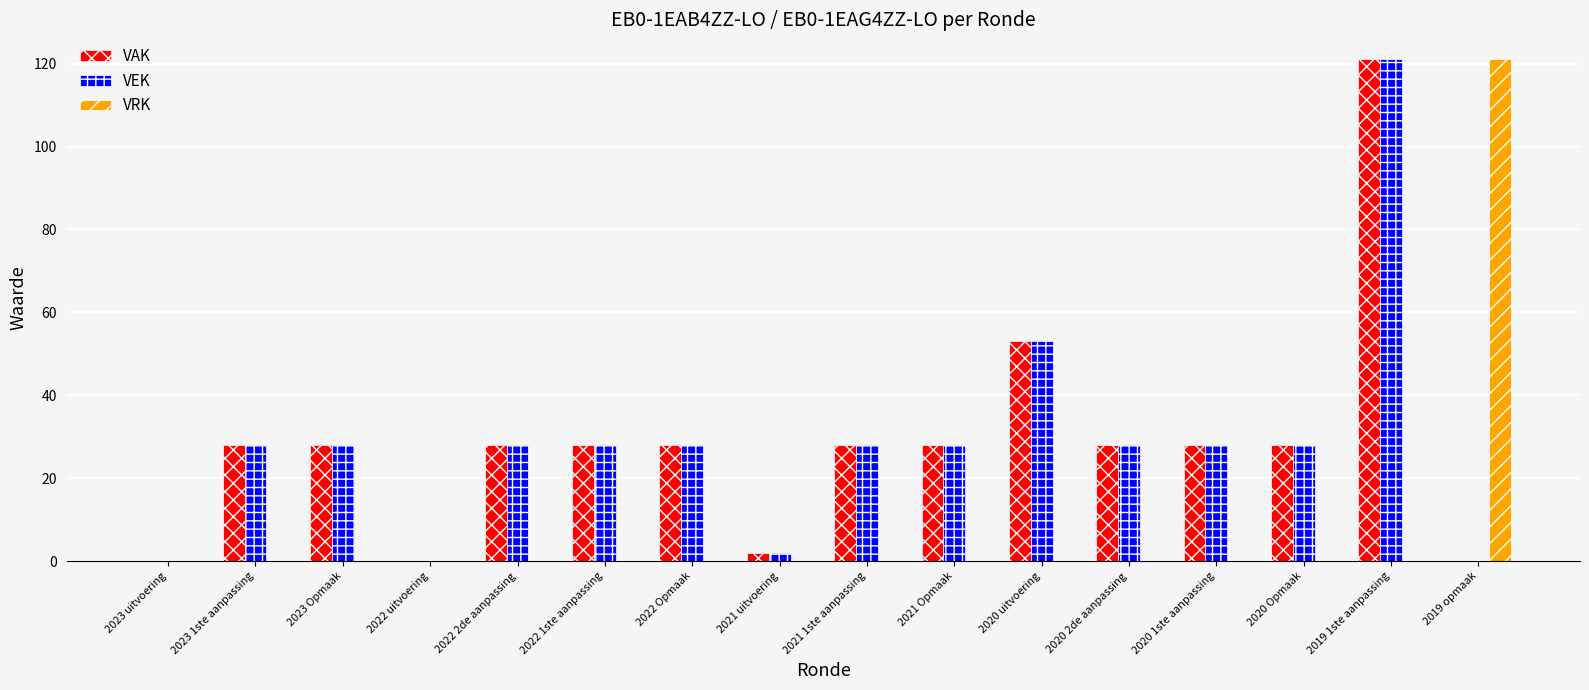

The VEK series shows 60 at 2019 opmaak. True or false?

False